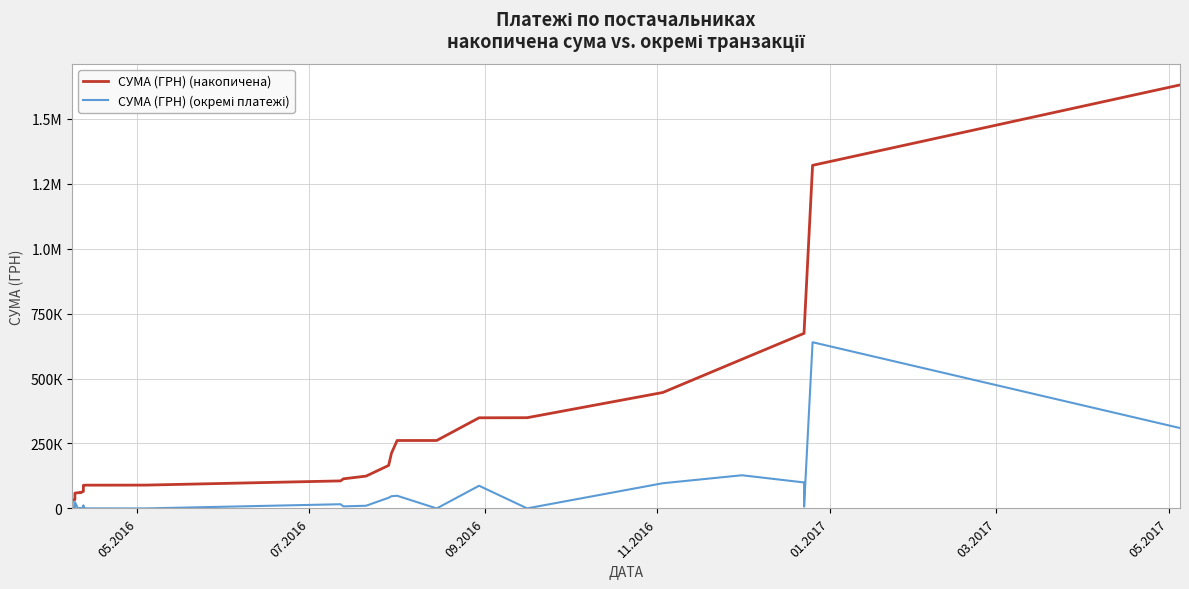

Which series has the widest spread of values?

СУМА (ГРН) (накопичена)